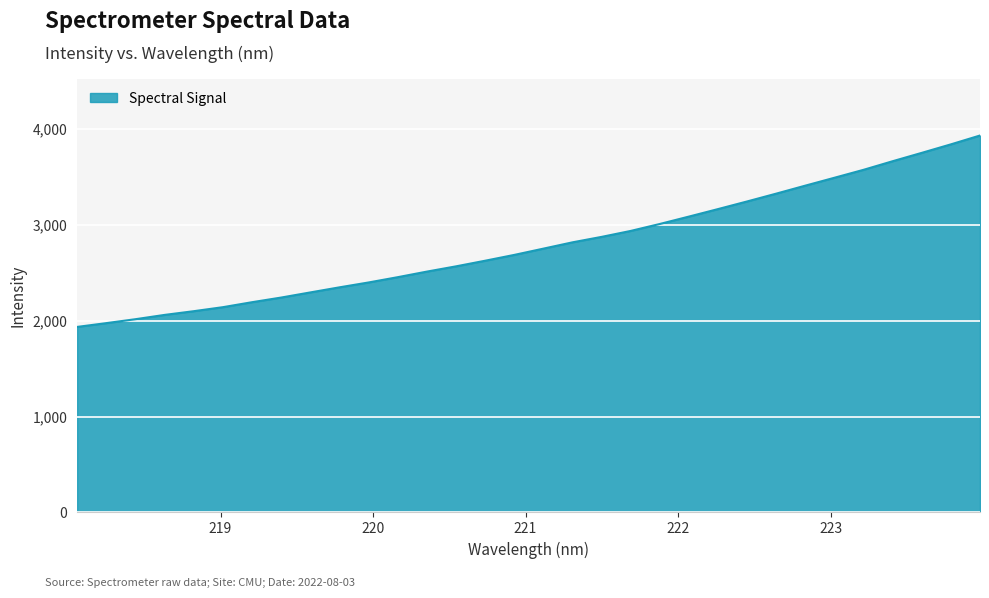

What is the minimum value shown in the chart?

1936.7